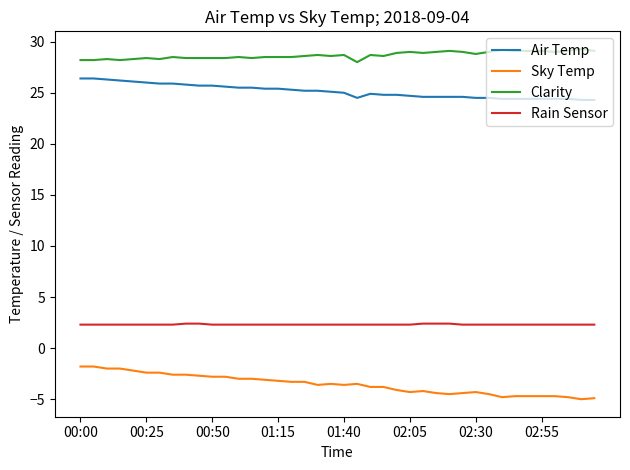

Which series has the largest total across all categories?

Clarity